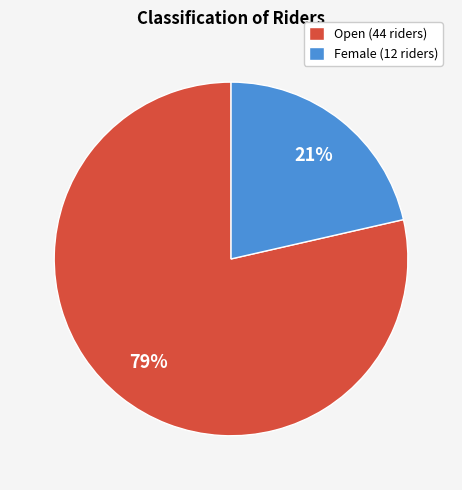

What is the smallest slice in the pie chart?

Female